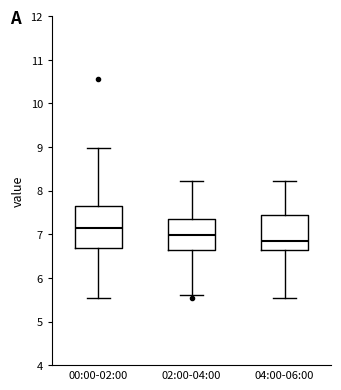

Where is the upper edge of the box for 00:00-02:00 on the y-axis? The values are not printed on the chart, so give them approximately, as read against the axis.

7.6